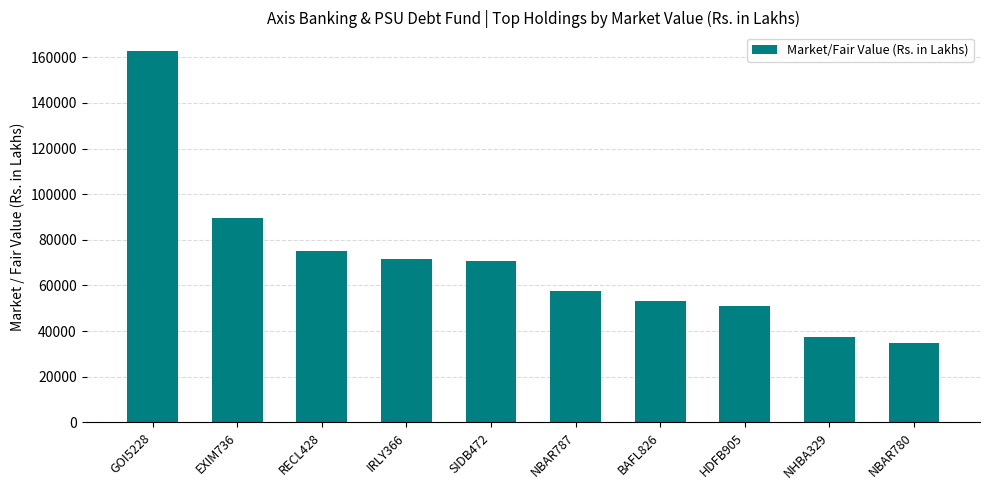

What position from the right is GOI5228?

10